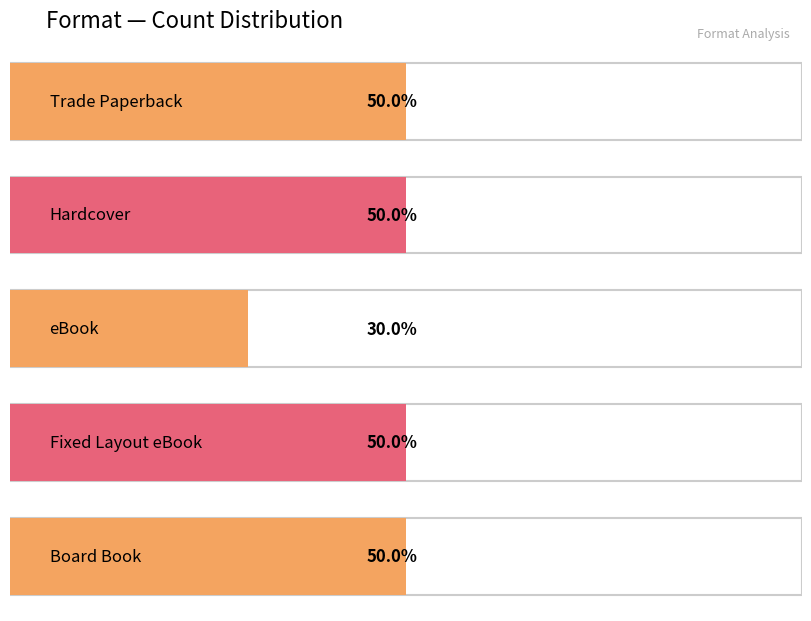

Rank the categories by value from highest to lowest.

Trade Paperback, Hardcover, Fixed Layout eBook, Board Book, eBook